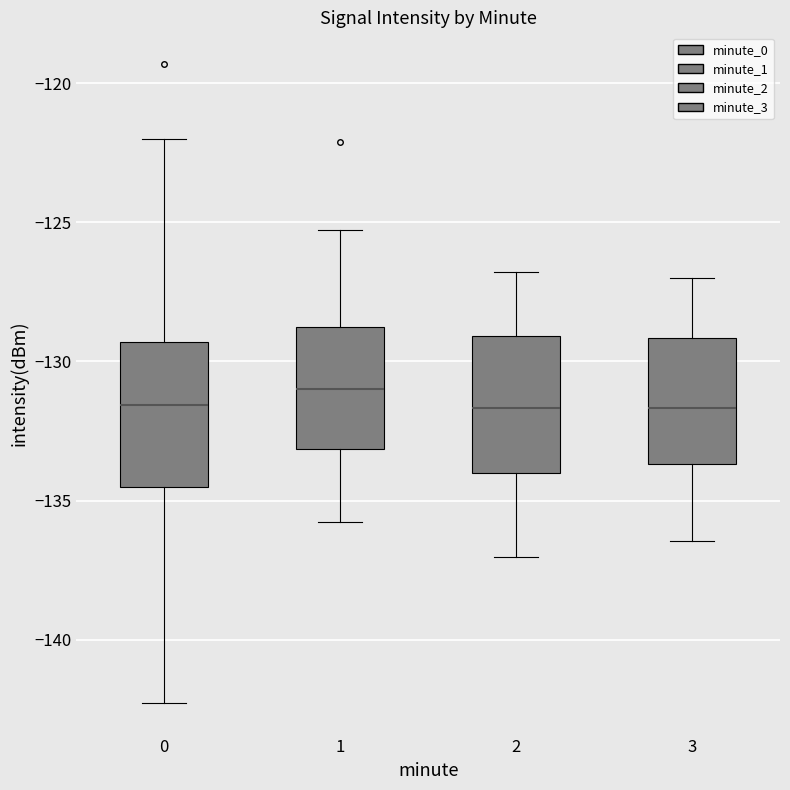

Which box's median line is the highest?

1